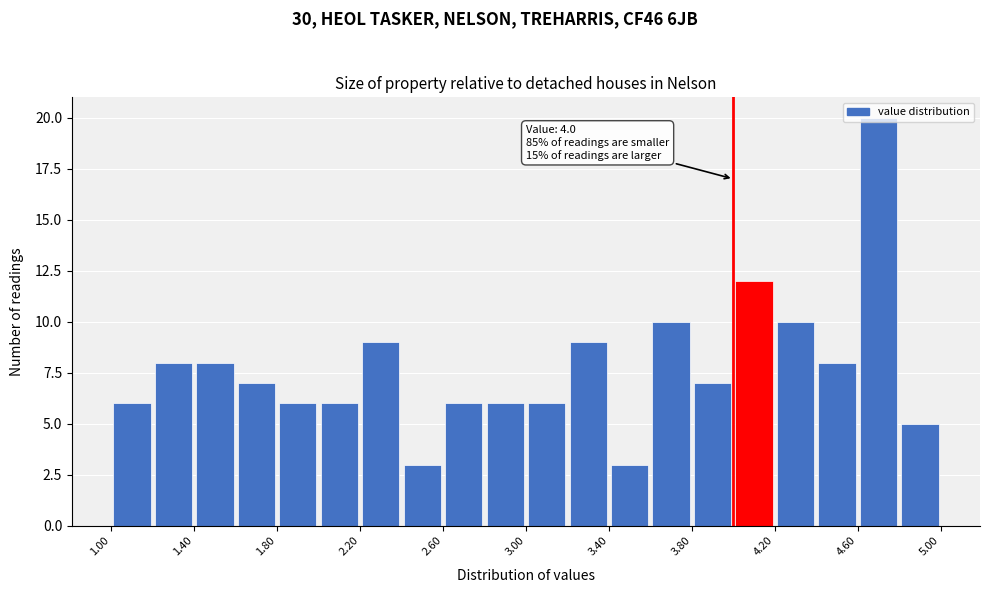

Over which range of the x-axis is the bar tallest?

4.6 to 4.8